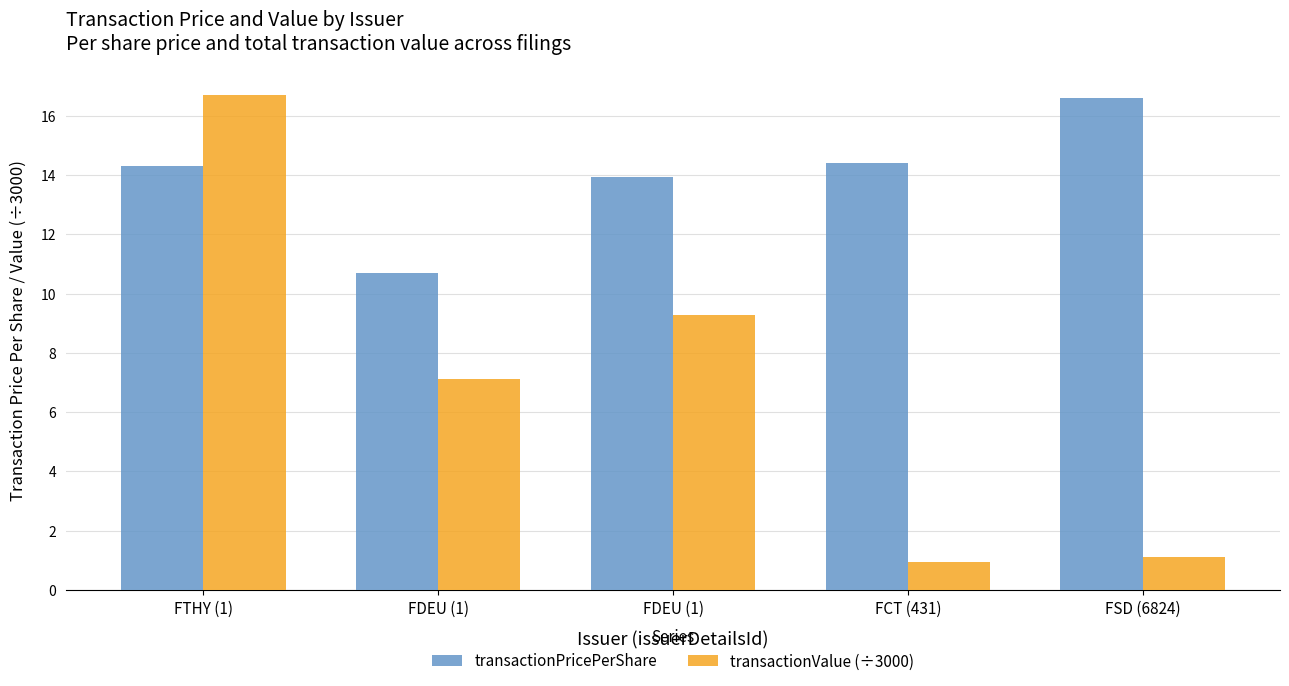

At which label does transactionValue (÷3000) reach its peak?

FTHY (1)